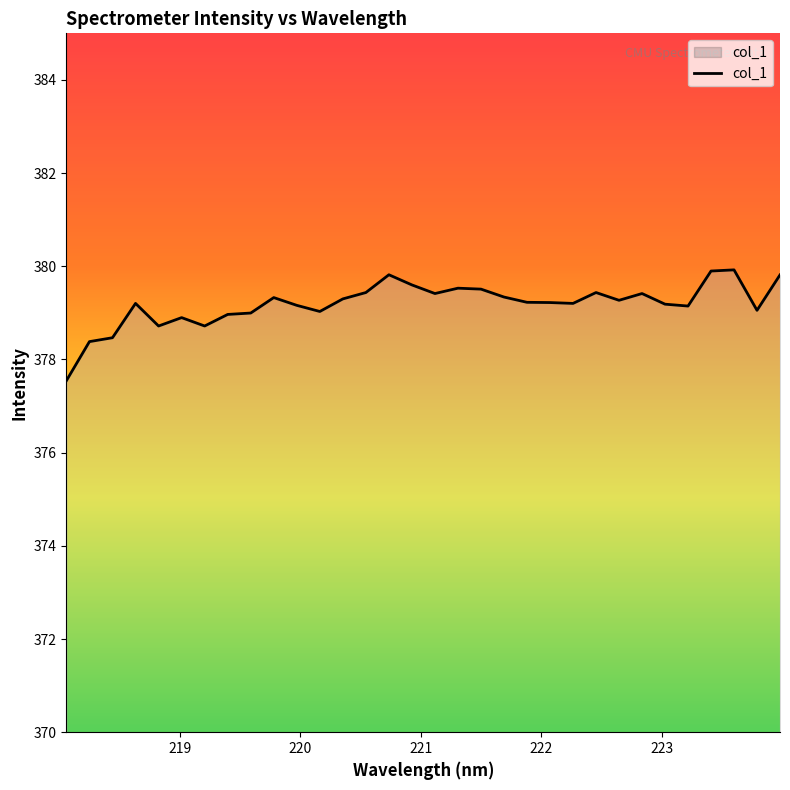

What is the maximum value shown in the chart?

379.9